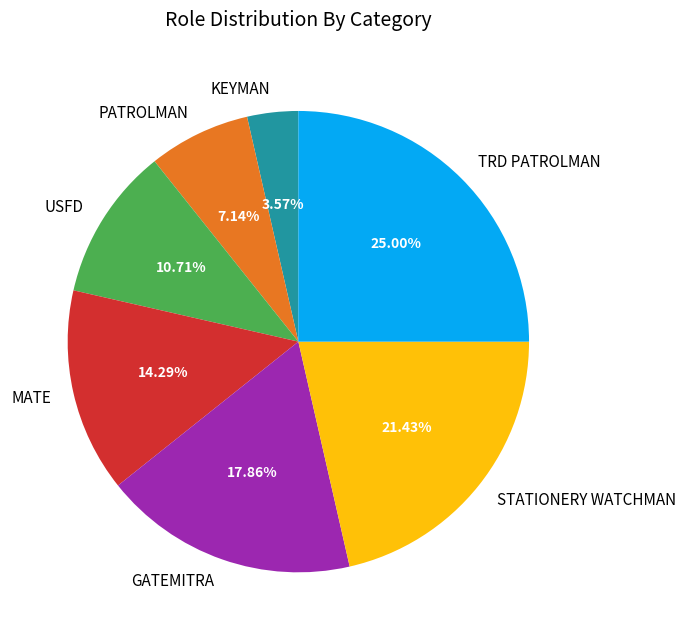

To the nearest percent, what is the average slice percentage?

14%